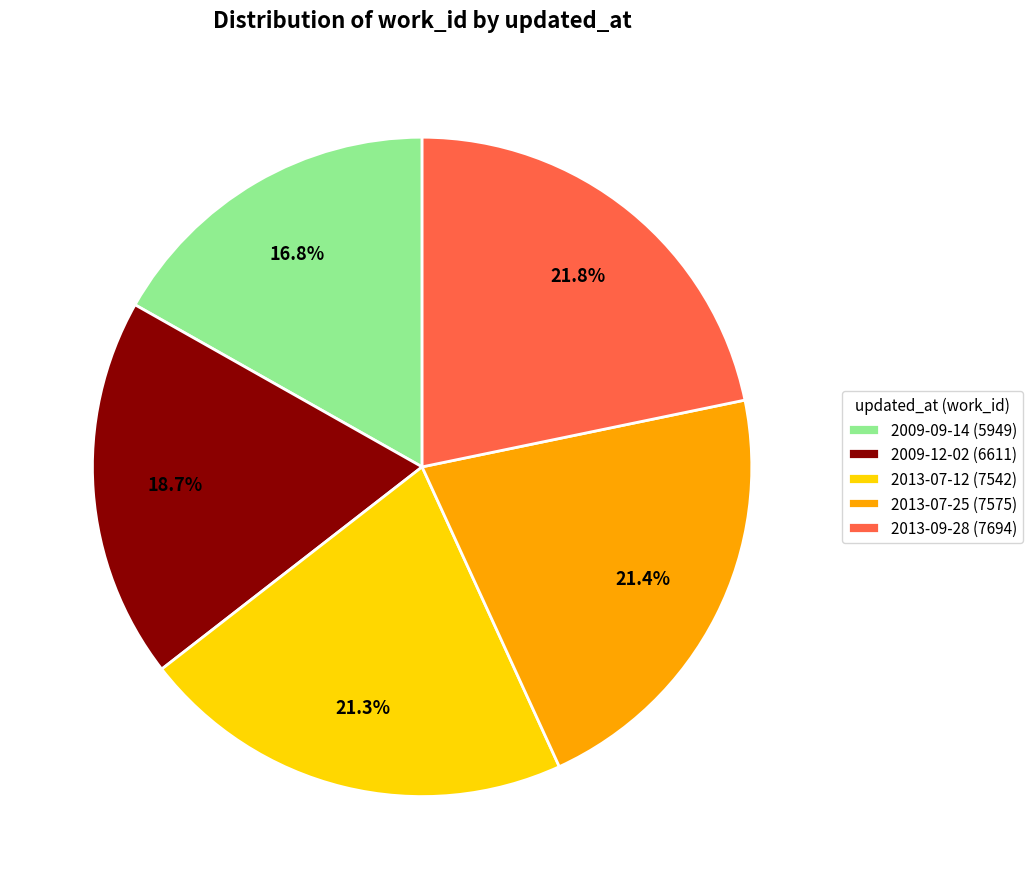

Combined, what portion of the pie is 2013-07-12 and 2013-07-25?

42.7%